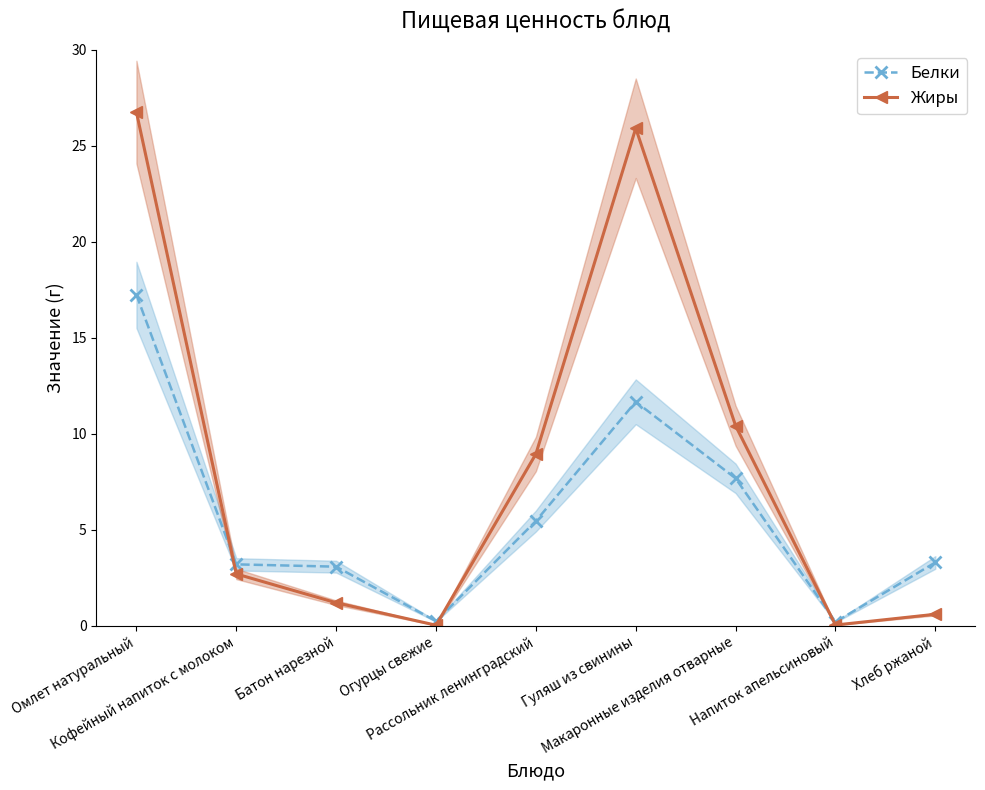

List the series in order of their peak value, lowest first.

Белки, Жиры